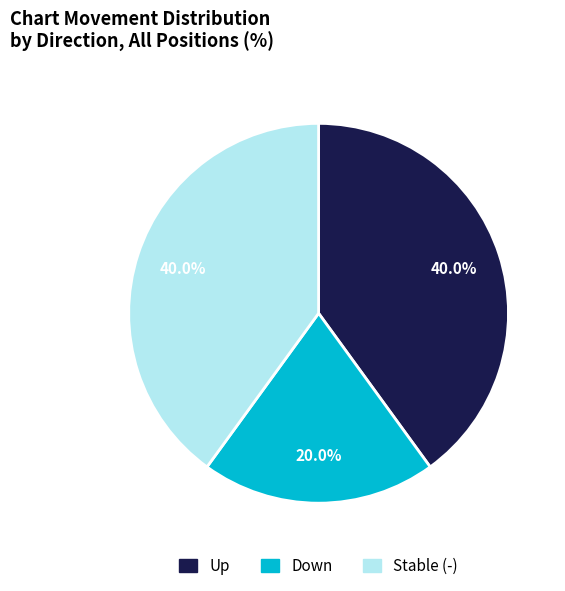

Is there a majority slice in this chart?

No